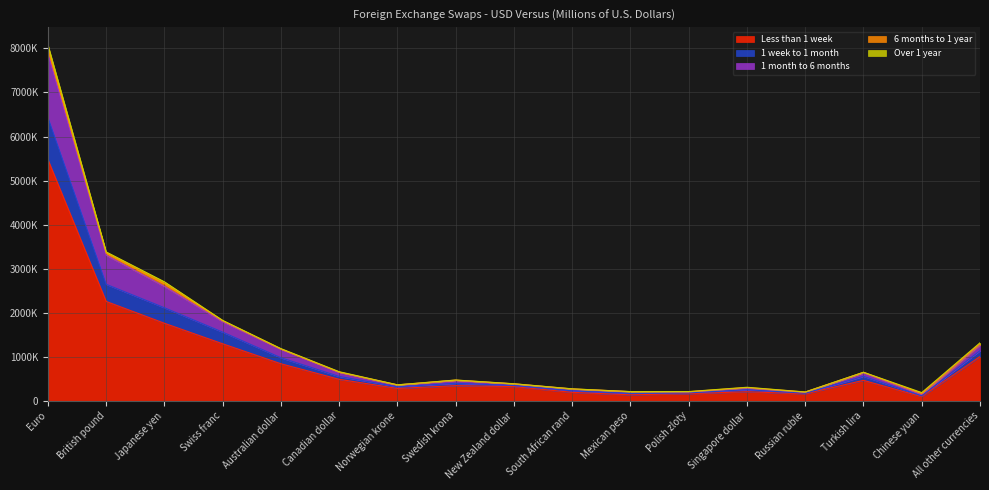

Does the chart display data point markers on the line(s)?

No